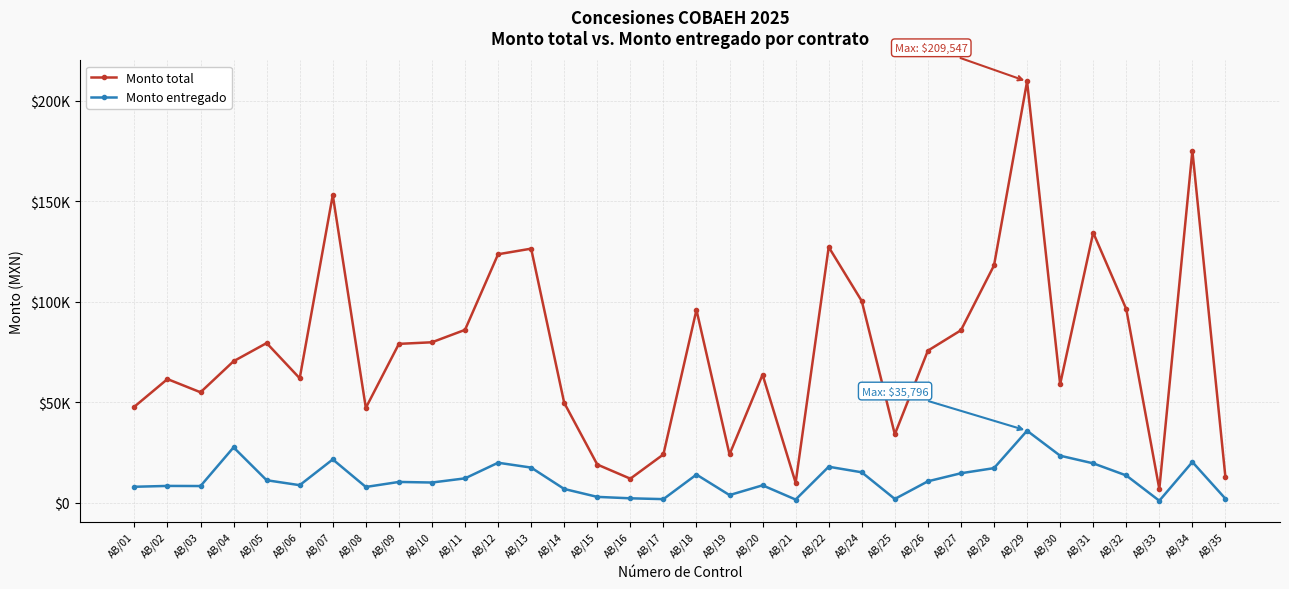

Is it true that Monto total equals 45311.2 at AB/25?

False